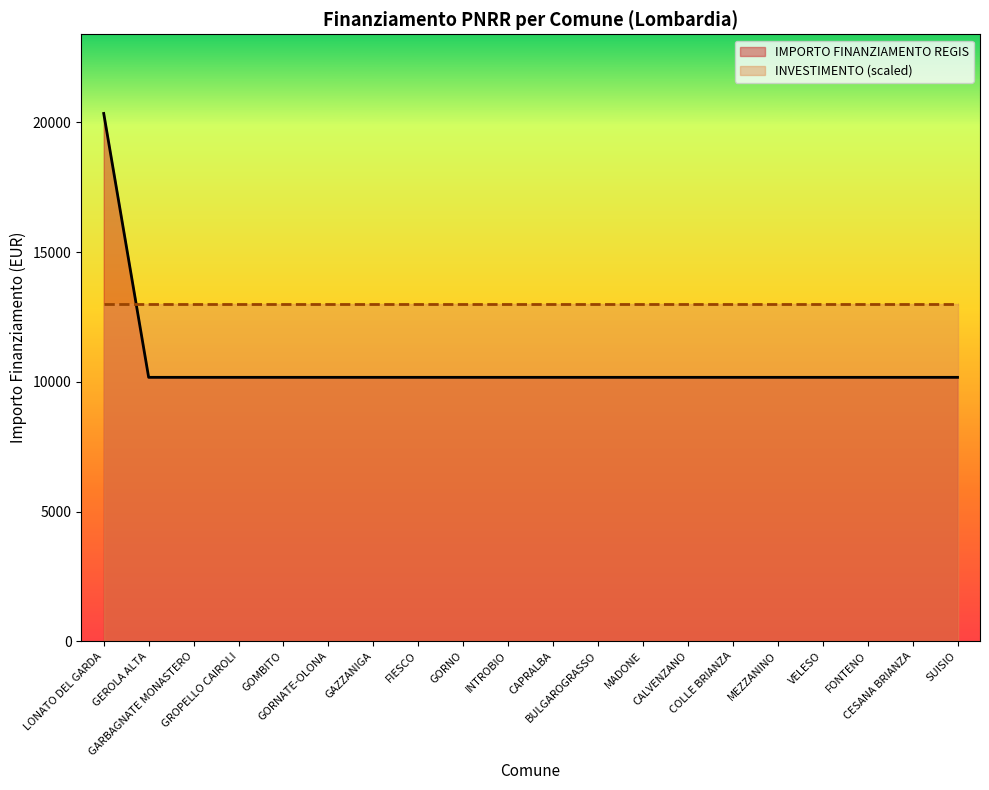

List the labels in order of value, largest first.

LONATO DEL GARDA, GEROLA ALTA, GARBAGNATE MONASTERO, GROPELLO CAIROLI, GOMBITO, GORNATE-OLONA, GAZZANIGA, FIESCO, GORNO, INTROBIO, CAPRALBA, BULGAROGRASSO, MADONE, CALVENZANO, COLLE BRIANZA, MEZZANINO, VELESO, FONTENO, CESANA BRIANZA, SUISIO